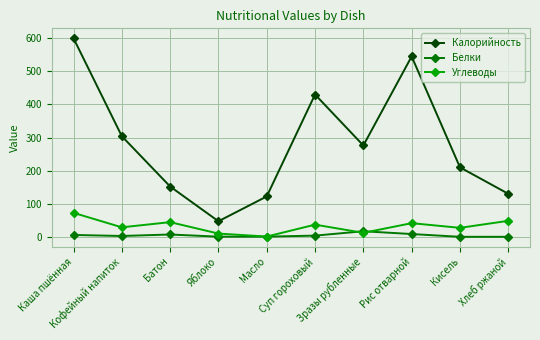

The Белки series shows 7.0 at Батон. True or false?

True